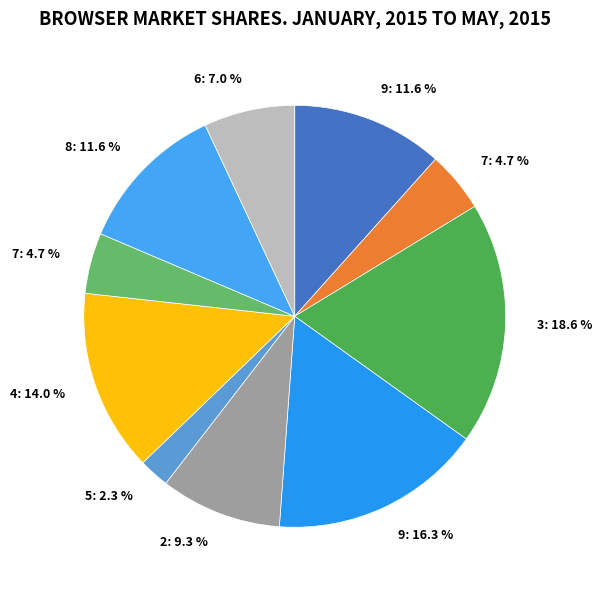

Rank the categories by value from highest to lowest.

3, 9, 4, 9, 8, 2, 6, 7, 7, 5